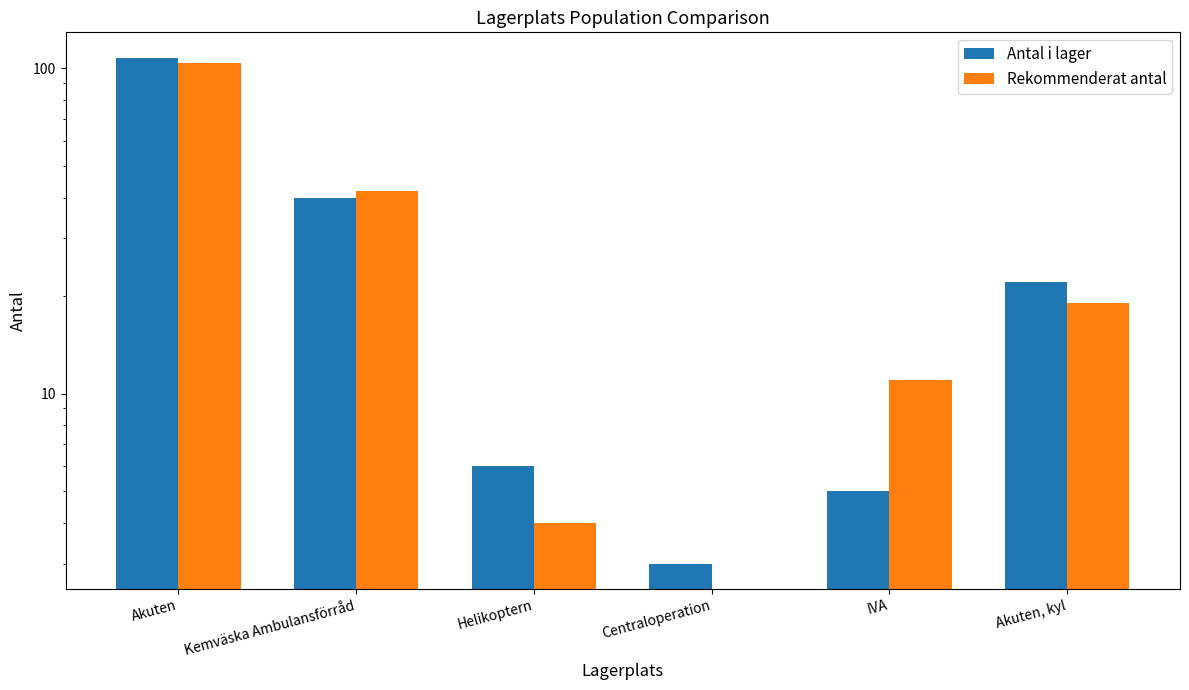

List the series in order of their peak value, highest first.

Antal i lager, Rekommenderat antal